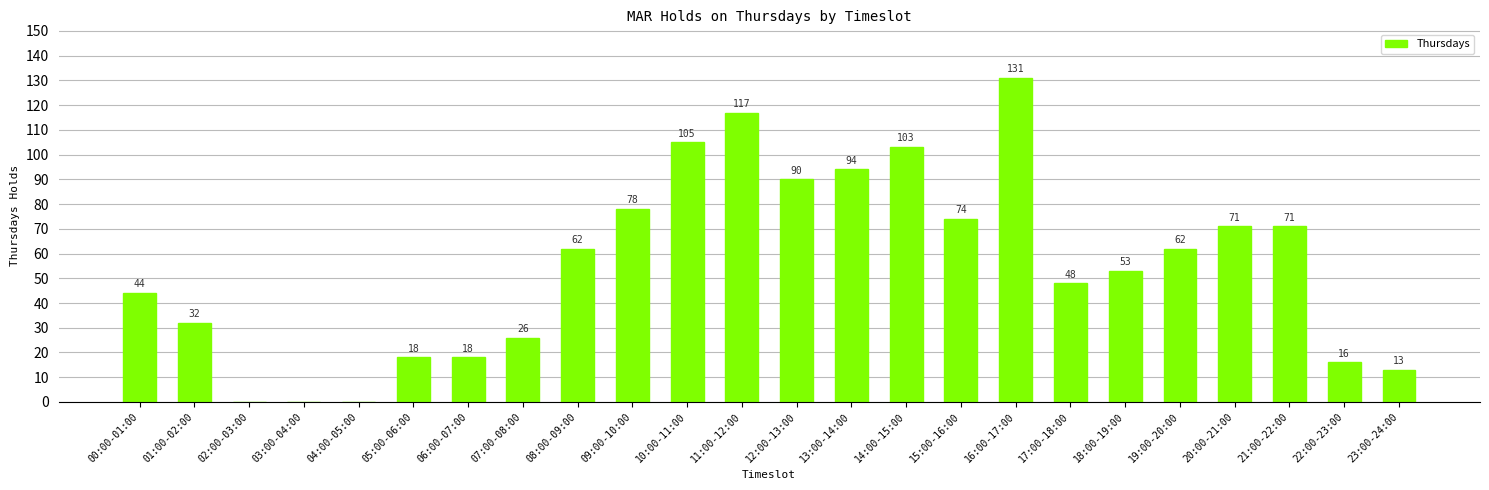

What is the greatest value displayed?

131